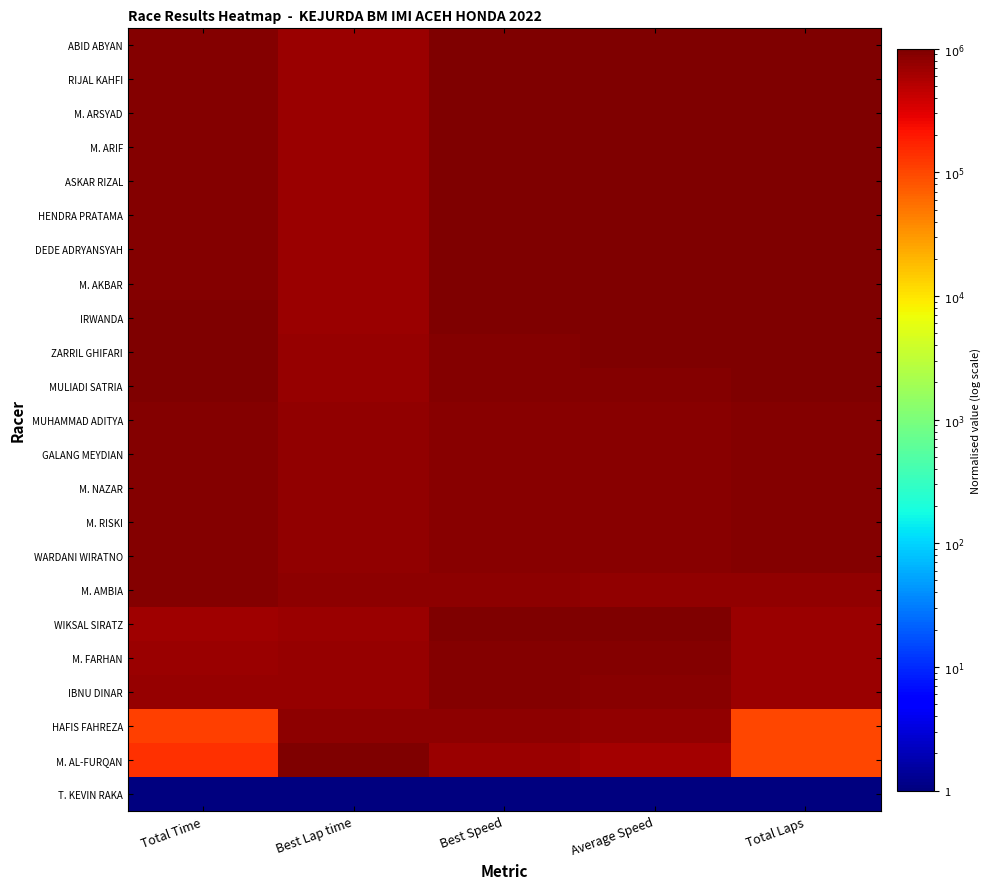

At which category does the chart reach its minimum across all series?

Total Time